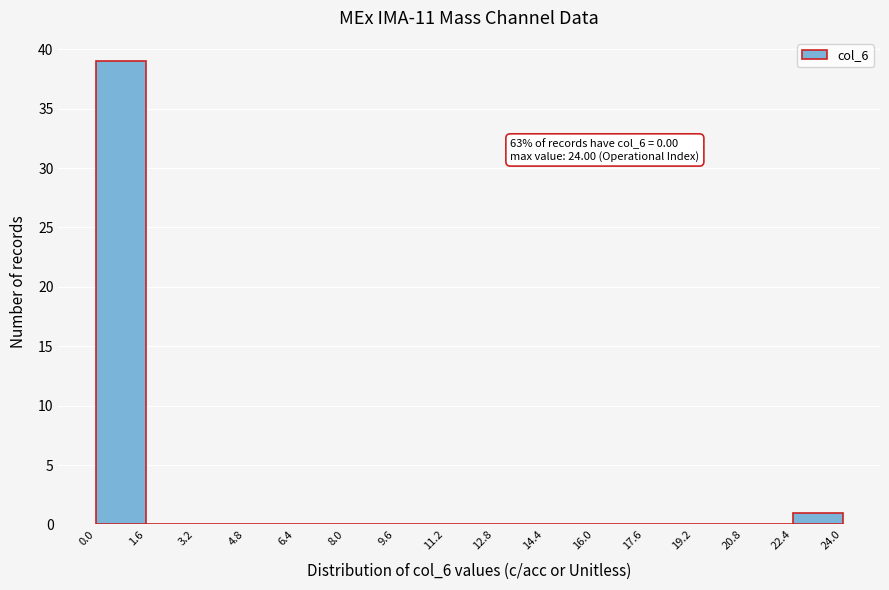

Which range on the x-axis has the tallest bar?

0.0 to 1.6